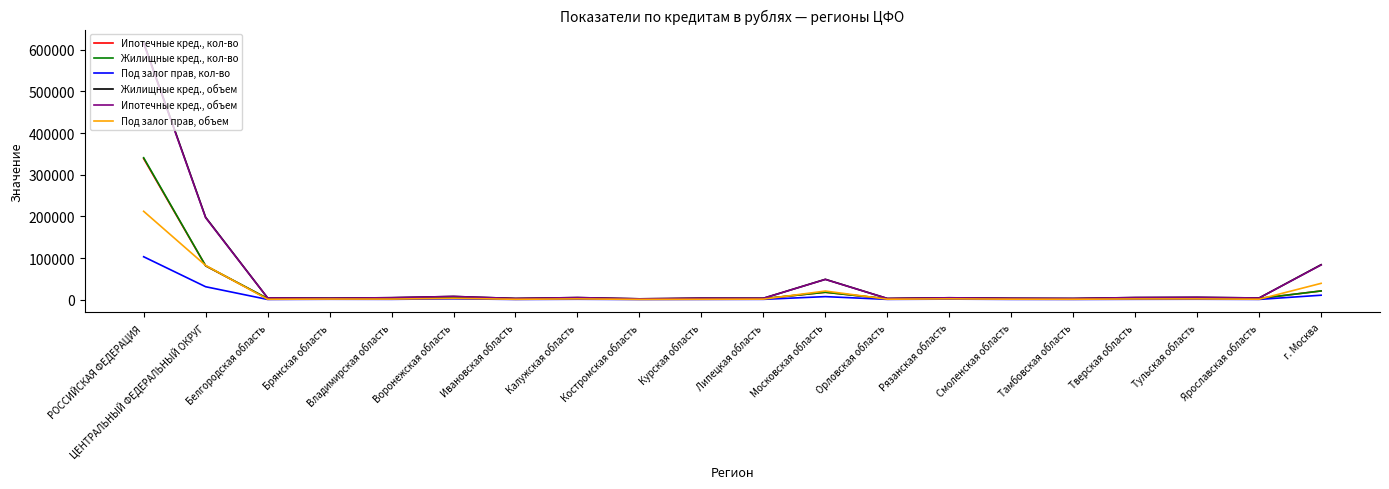

Is the value of Ипотечные кред., объем at Ярославская область greater than the value of Жилищные кред., объем at РОССИЙСКАЯ ФЕДЕРАЦИЯ?

No